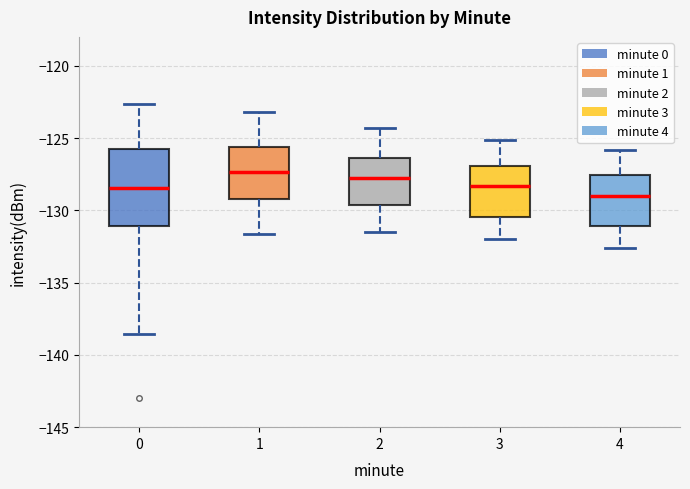

Which box has the lowest median line?

4